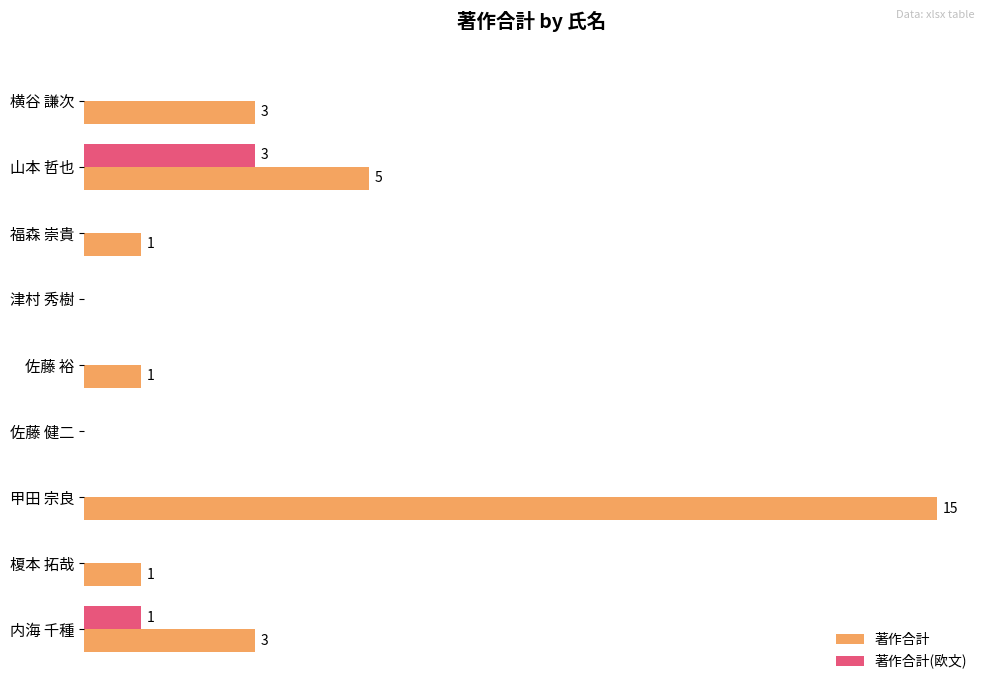

At which label is 著作合計(欧文) closest to 1?

内海 千種